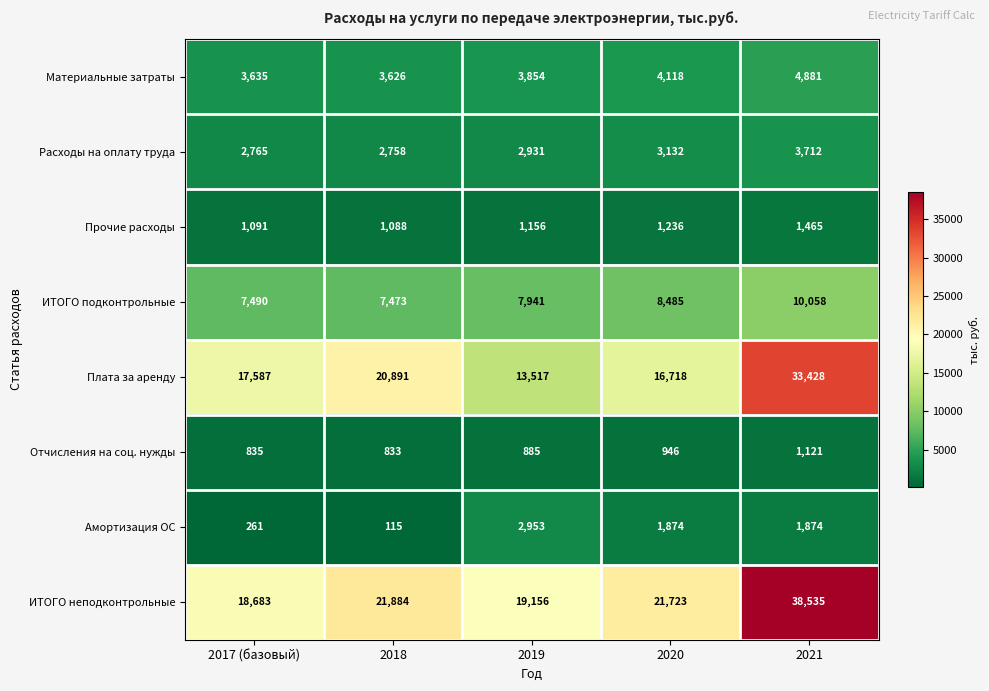

What is the greatest value displayed?

38535